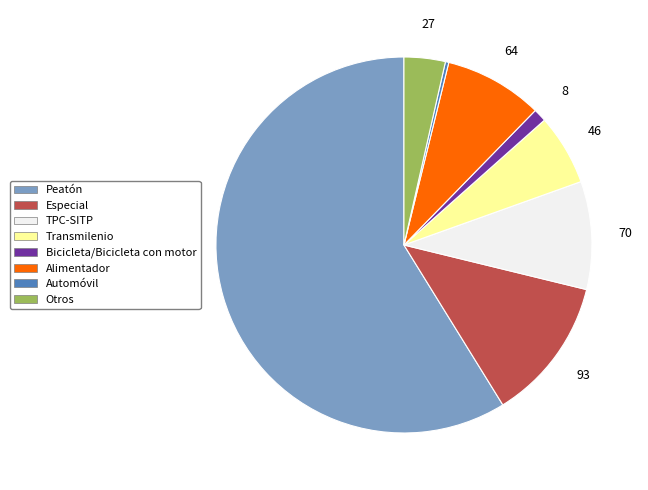

True or false: Transmilenio accounts for 1% of the total.

False